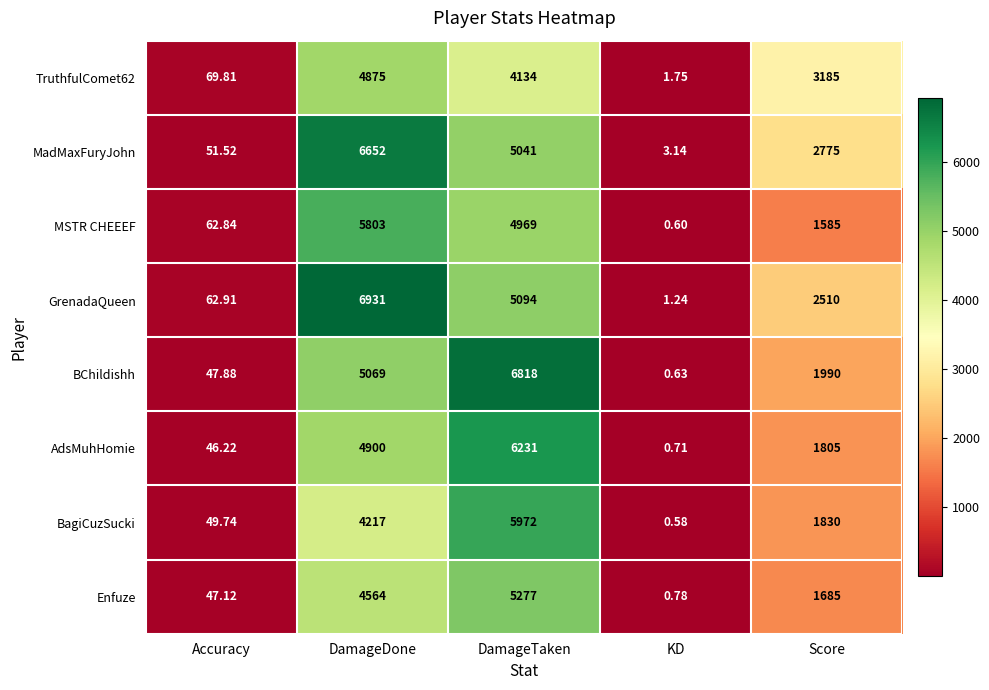

Which series has the largest total across all categories?

GrenadaQueen